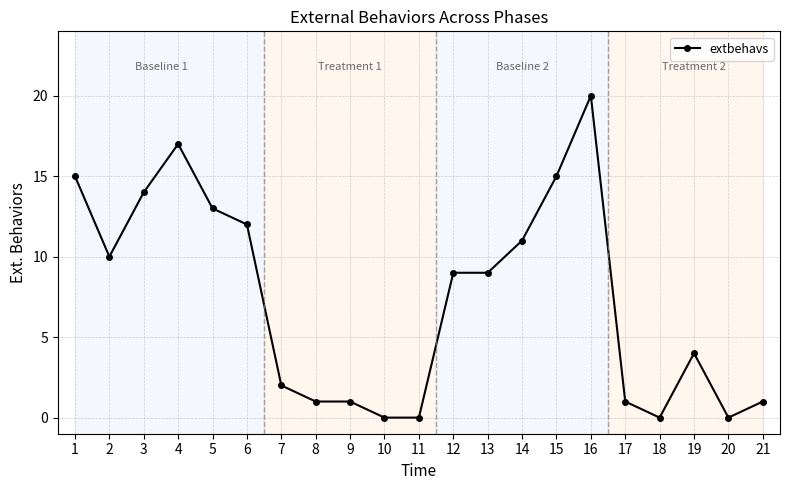

Is it true that the value at 6 is 3?

False